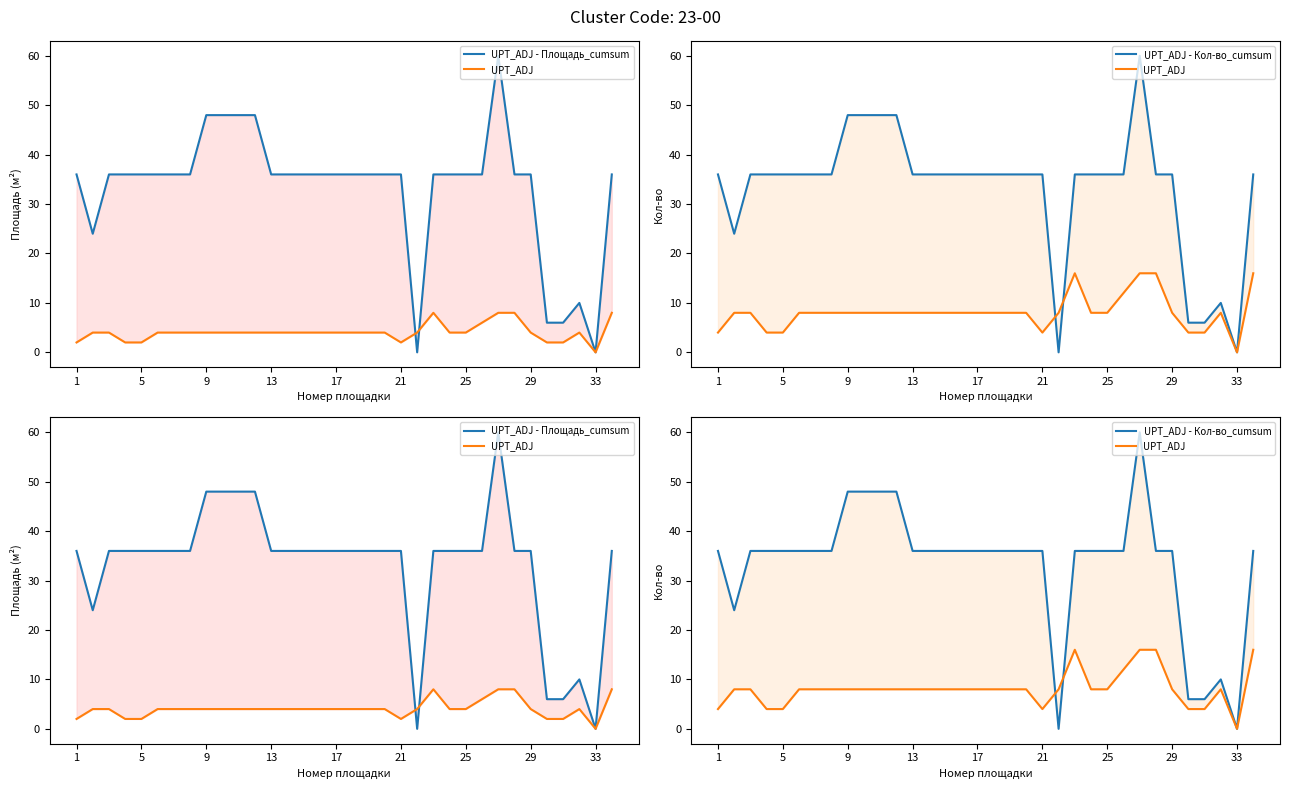

How many values in the Площадь_cumsum series are below 36?

6